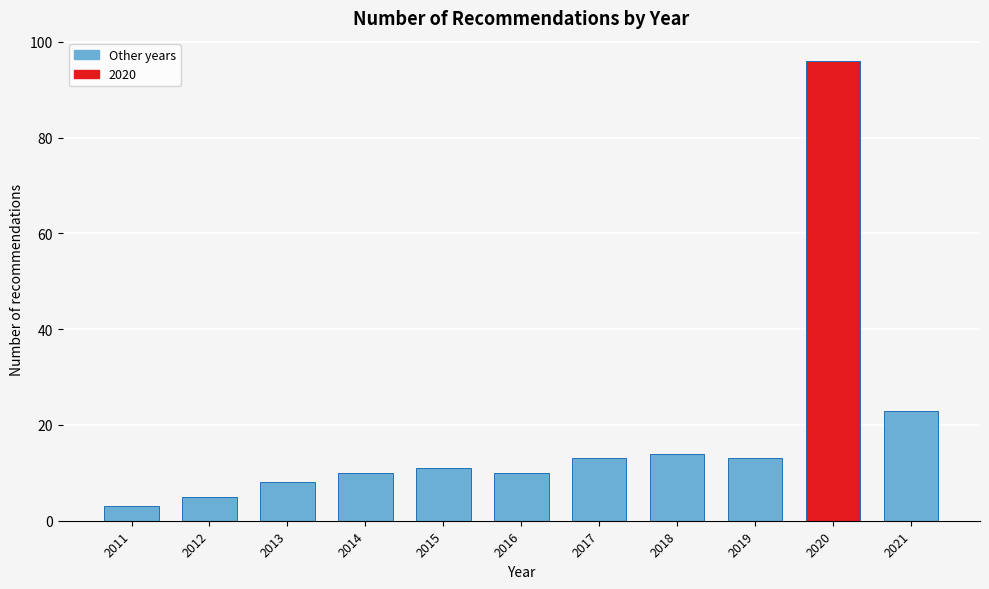

Reading left to right, what are all the values shown in this chart?

3	5	8	10	11	10	13	14	13	96	23